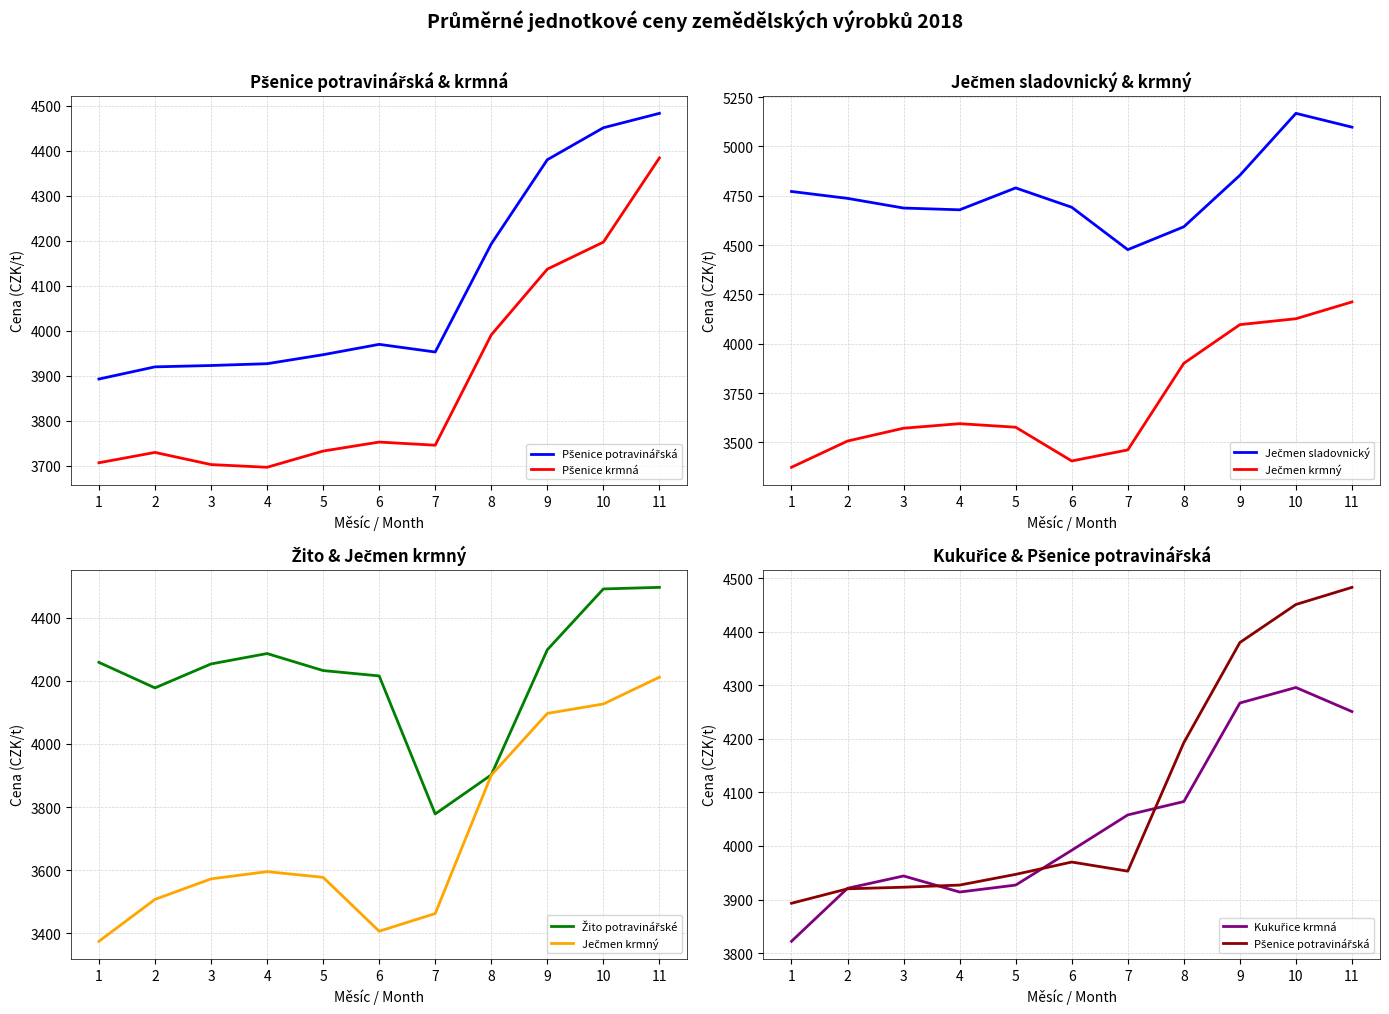

True or false: Ječmen sladovnický has more than 0 points higher than both neighbors.

True